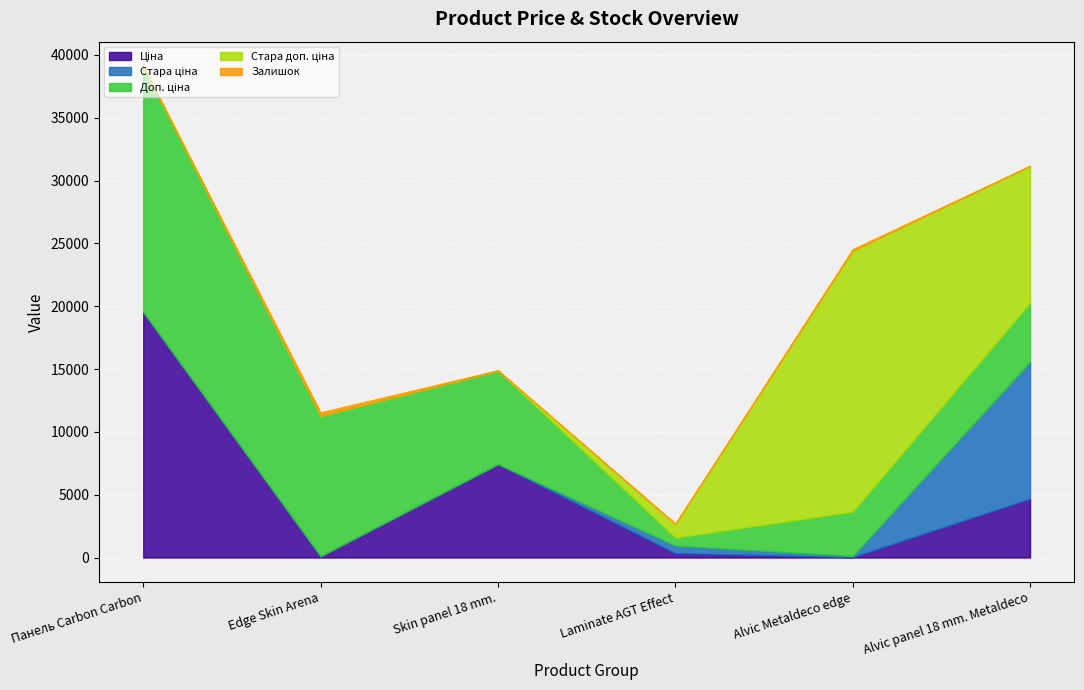

How many interior local valleys does the Стара ціна series have?

1